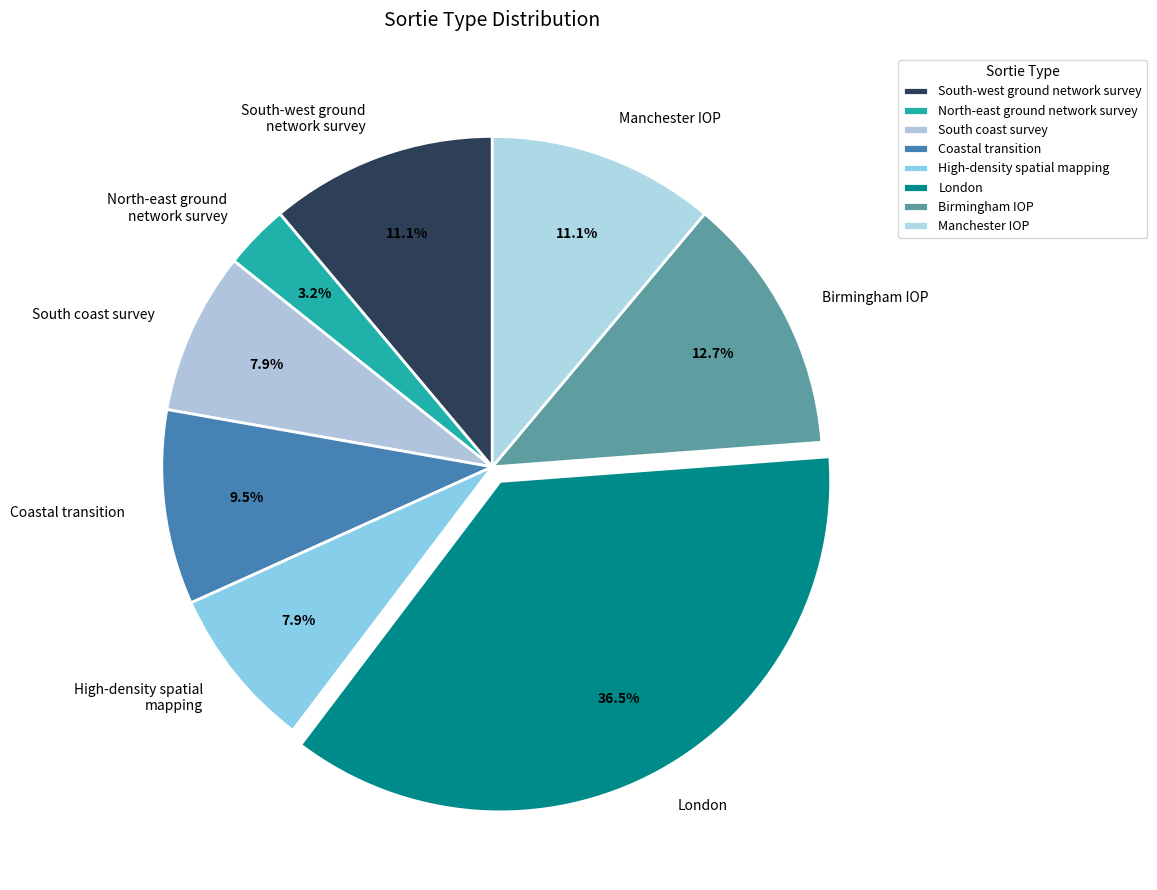

To the nearest percent, what percentage of the pie is South coast survey?

8%